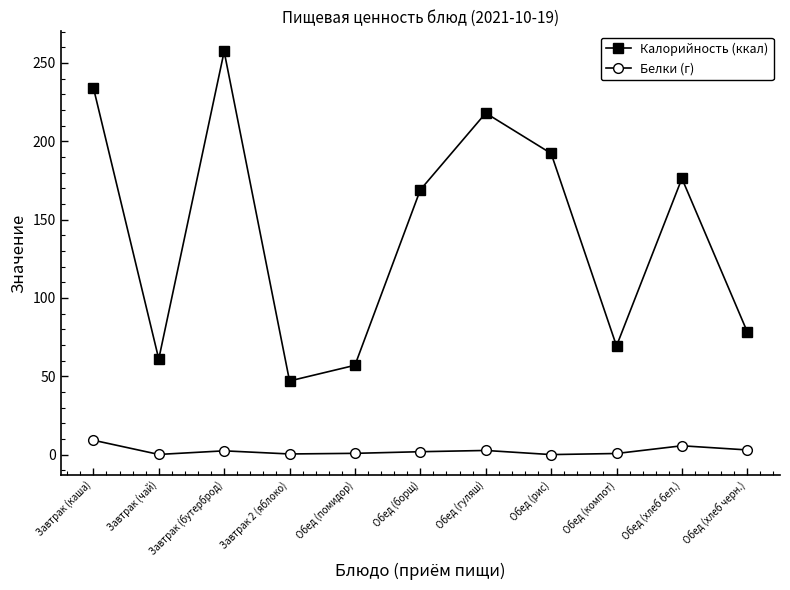

What is the difference between the highest and lowest values at Обед (хлеб черн.)?

75.3